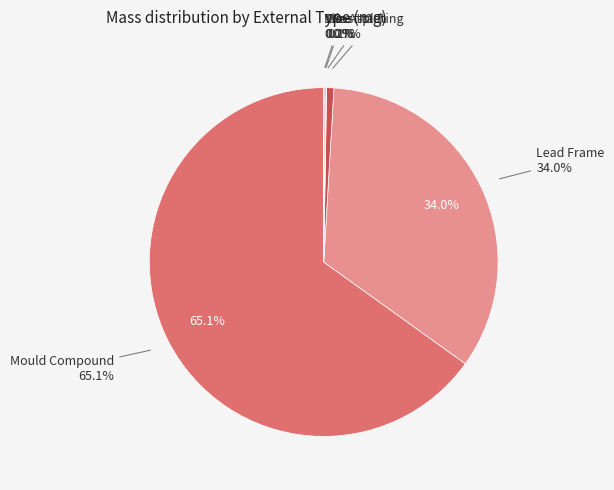

True or false: Mould Compound accounts for 65% of the total.

True